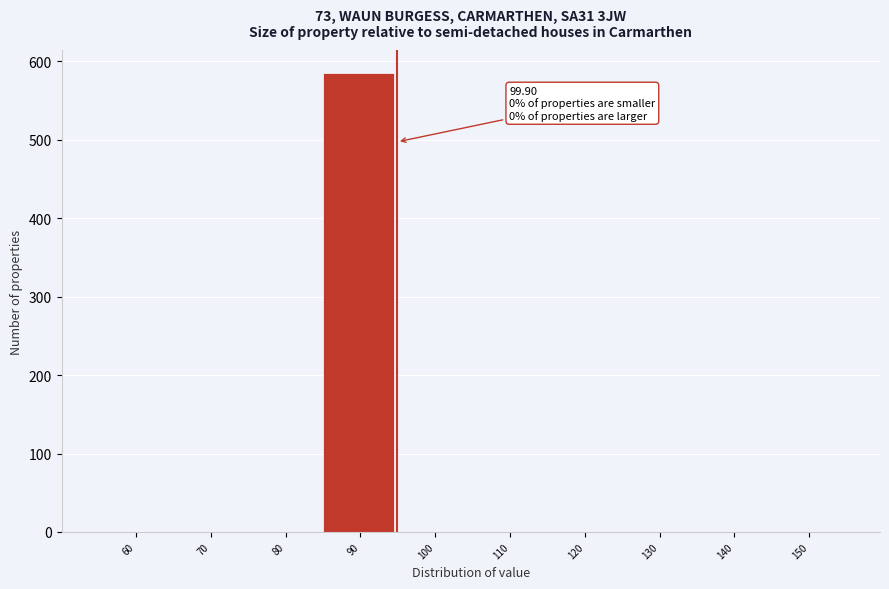

Reading right to left, transcribe all the data shown in this chart.

150=0	140=0	130=0	120=0	110=0	100=0	90=585	80=0	70=0	60=0